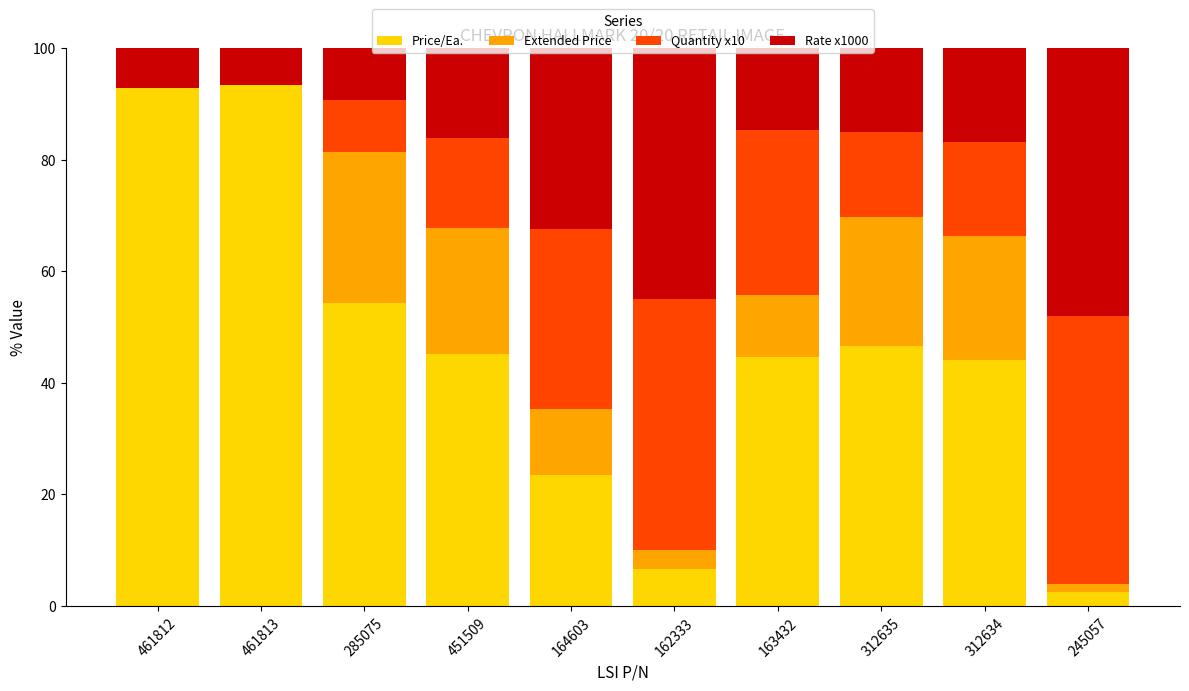

True or false: Price/Ea. has a value of 6.7 at 162333.

True